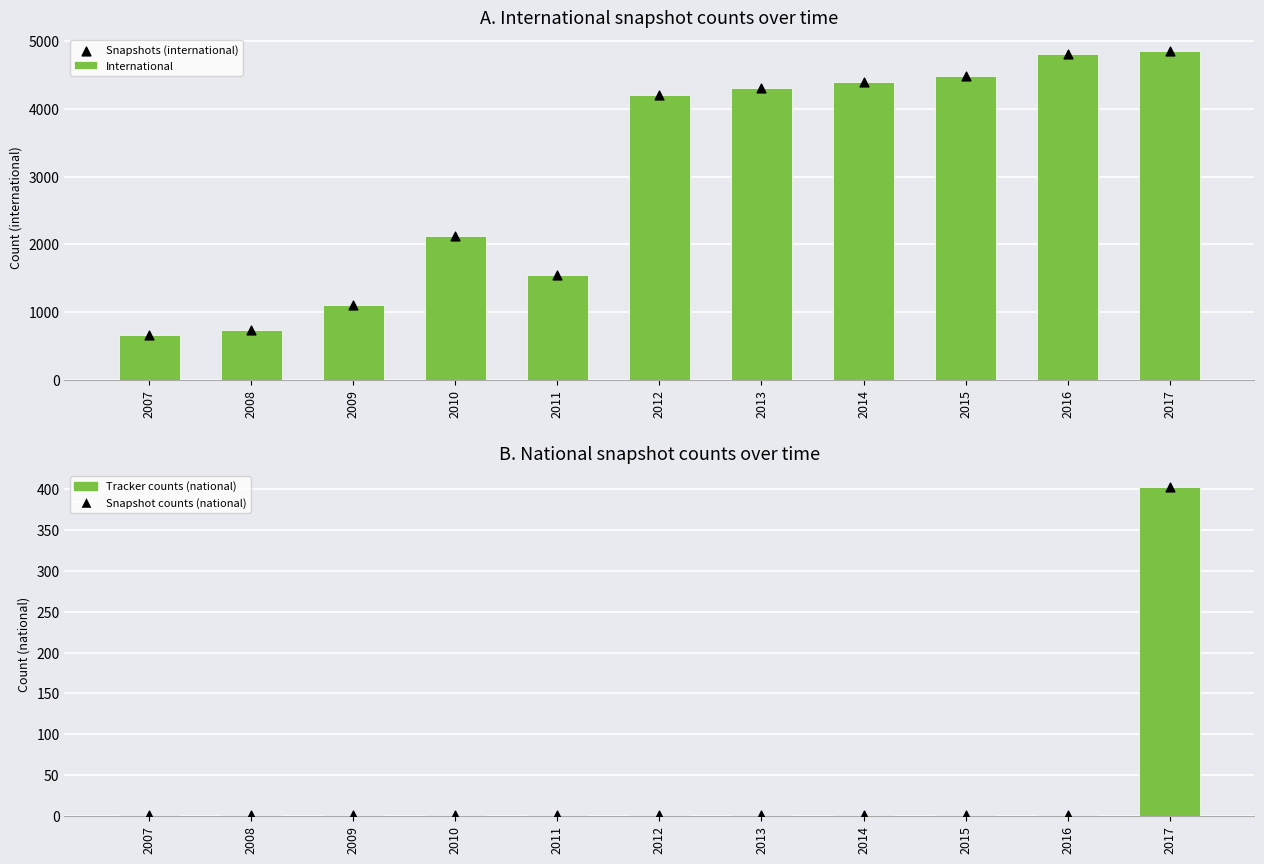

What is the total value across all series at 2011?

3108